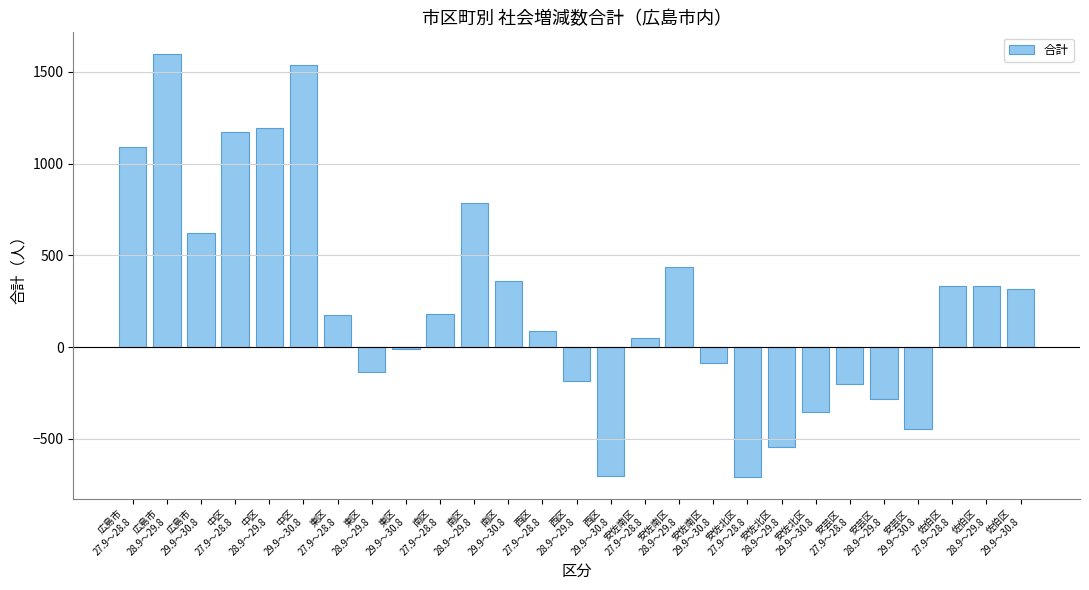

What is the sum of all values?

6622